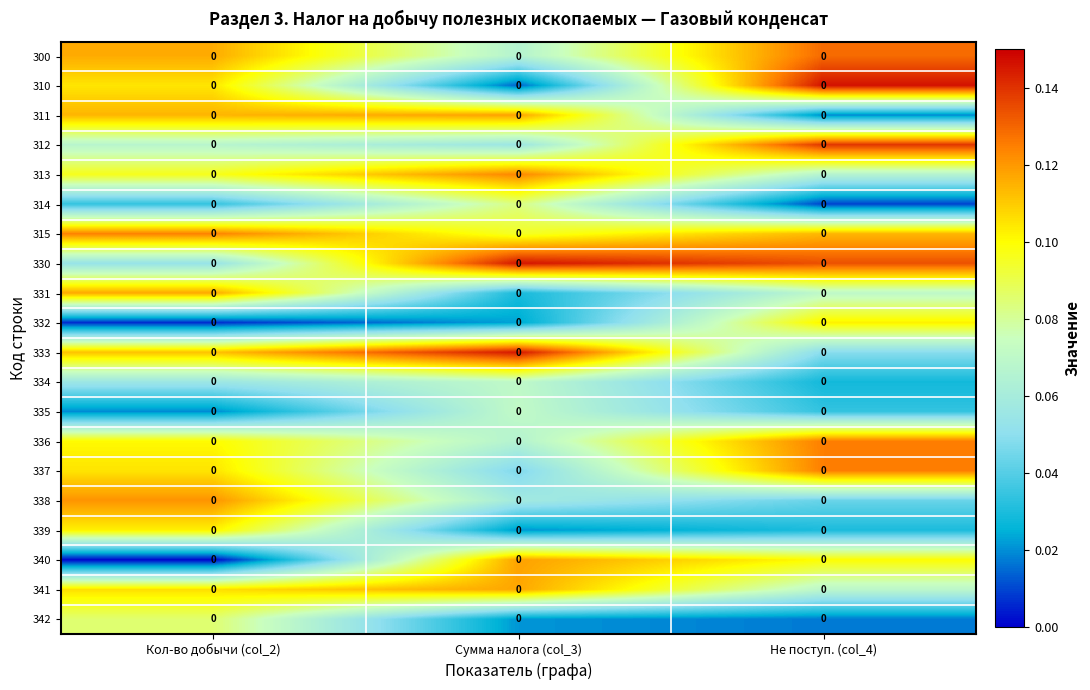

Reading left to right, extract all data points from this chart.

300: Кол-во добычи (col_2)=0.0	Сумма налога (col_3)=0.0	Не поступ. (col_4)=0.0
310: Кол-во добычи (col_2)=0.0	Сумма налога (col_3)=0.0	Не поступ. (col_4)=0.0
311: Кол-во добычи (col_2)=0.0	Сумма налога (col_3)=0.0	Не поступ. (col_4)=0.0
312: Кол-во добычи (col_2)=0.0	Сумма налога (col_3)=0.0	Не поступ. (col_4)=0.0
313: Кол-во добычи (col_2)=0.0	Сумма налога (col_3)=0.0	Не поступ. (col_4)=0.0
314: Кол-во добычи (col_2)=0.0	Сумма налога (col_3)=0.0	Не поступ. (col_4)=0.0
315: Кол-во добычи (col_2)=0.0	Сумма налога (col_3)=0.0	Не поступ. (col_4)=0.0
330: Кол-во добычи (col_2)=0.0	Сумма налога (col_3)=0.0	Не поступ. (col_4)=0.0
331: Кол-во добычи (col_2)=0.0	Сумма налога (col_3)=0.0	Не поступ. (col_4)=0.0
332: Кол-во добычи (col_2)=0.0	Сумма налога (col_3)=0.0	Не поступ. (col_4)=0.0
333: Кол-во добычи (col_2)=0.0	Сумма налога (col_3)=0.0	Не поступ. (col_4)=0.0
334: Кол-во добычи (col_2)=0.0	Сумма налога (col_3)=0.0	Не поступ. (col_4)=0.0
335: Кол-во добычи (col_2)=0.0	Сумма налога (col_3)=0.0	Не поступ. (col_4)=0.0
336: Кол-во добычи (col_2)=0.0	Сумма налога (col_3)=0.0	Не поступ. (col_4)=0.0
337: Кол-во добычи (col_2)=0.0	Сумма налога (col_3)=0.0	Не поступ. (col_4)=0.0
338: Кол-во добычи (col_2)=0.0	Сумма налога (col_3)=0.0	Не поступ. (col_4)=0.0
339: Кол-во добычи (col_2)=0.0	Сумма налога (col_3)=0.0	Не поступ. (col_4)=0.0
340: Кол-во добычи (col_2)=0.0	Сумма налога (col_3)=0.0	Не поступ. (col_4)=0.0
341: Кол-во добычи (col_2)=0.0	Сумма налога (col_3)=0.0	Не поступ. (col_4)=0.0
342: Кол-во добычи (col_2)=0.0	Сумма налога (col_3)=0.0	Не поступ. (col_4)=0.0